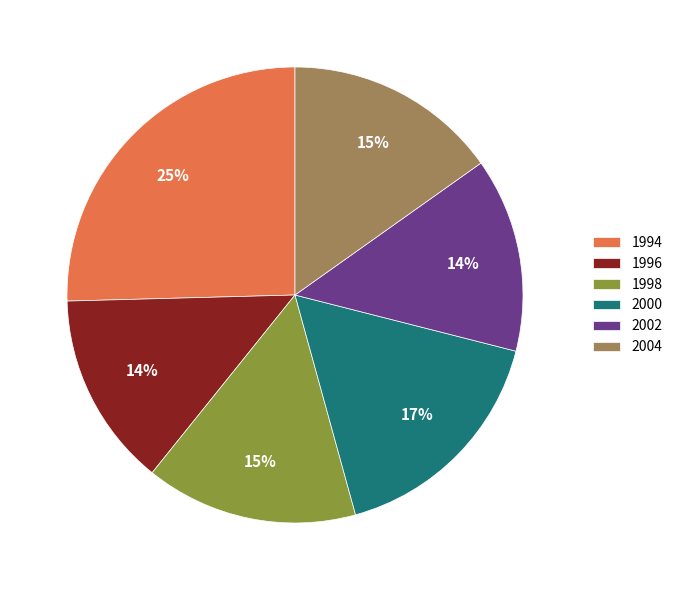

To the nearest percent, what is the combined percentage of 1998 and 1996?

29%